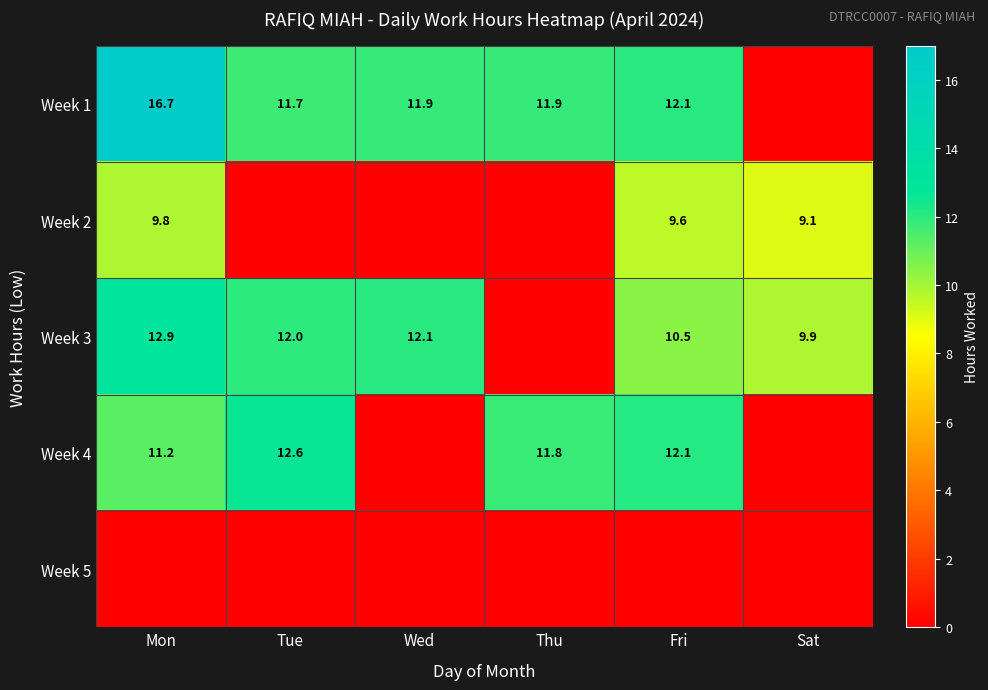

True or false: Week 1 has a value of 11.7 at Tue.

True